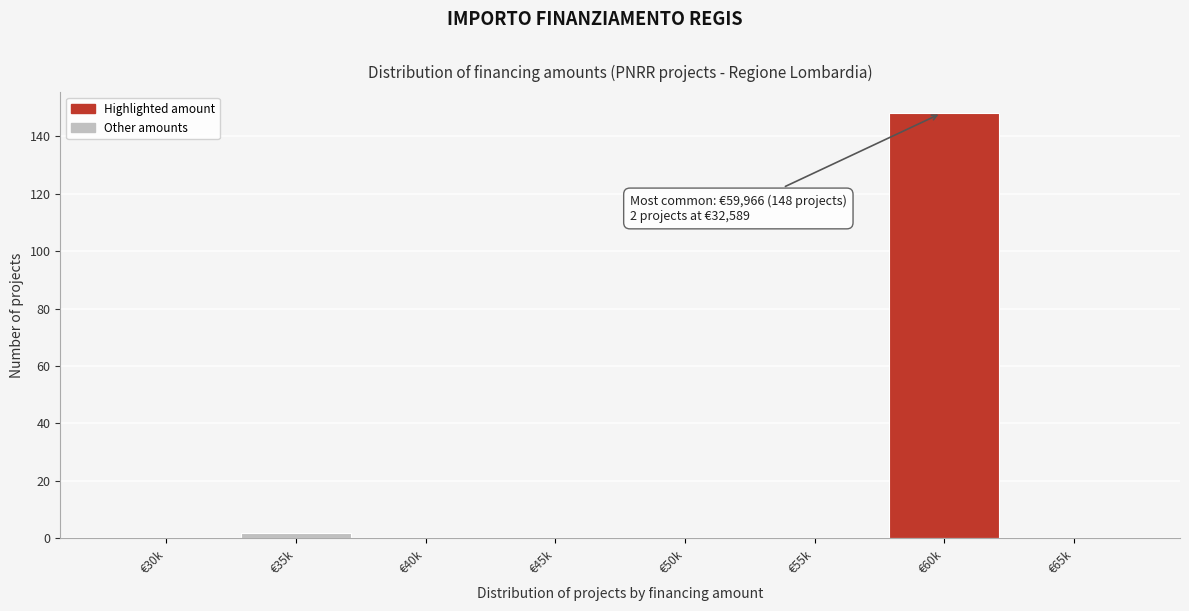

Reading left to right, extract all data points from this chart.

€30k=0	€35k=2	€40k=0	€45k=0	€50k=0	€55k=0	€60k=148	€65k=0